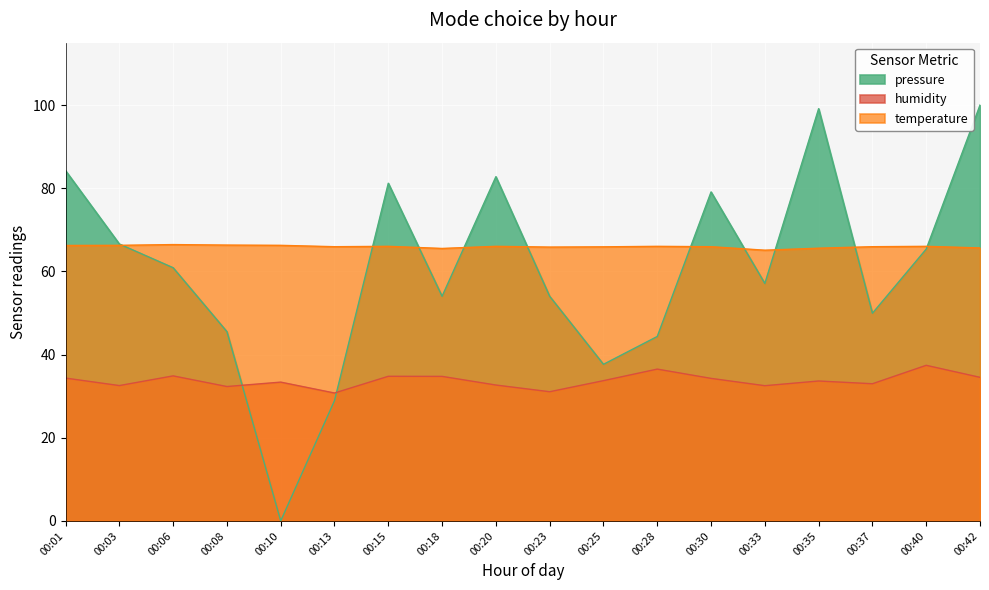

List the series in order of their peak value, lowest first.

humidity, temperature, pressure